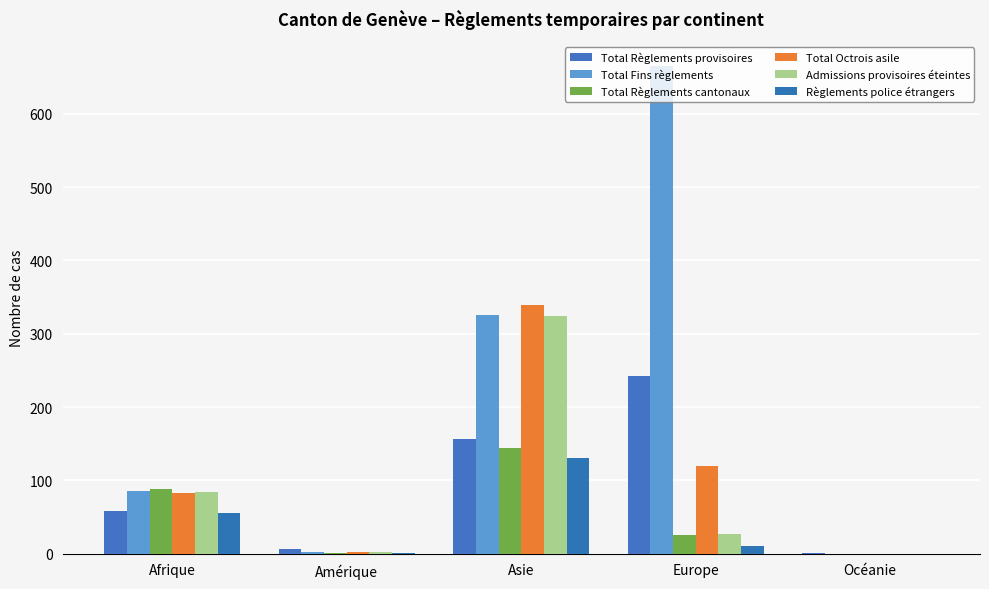

Between Europe and Amérique, which is larger?

Europe